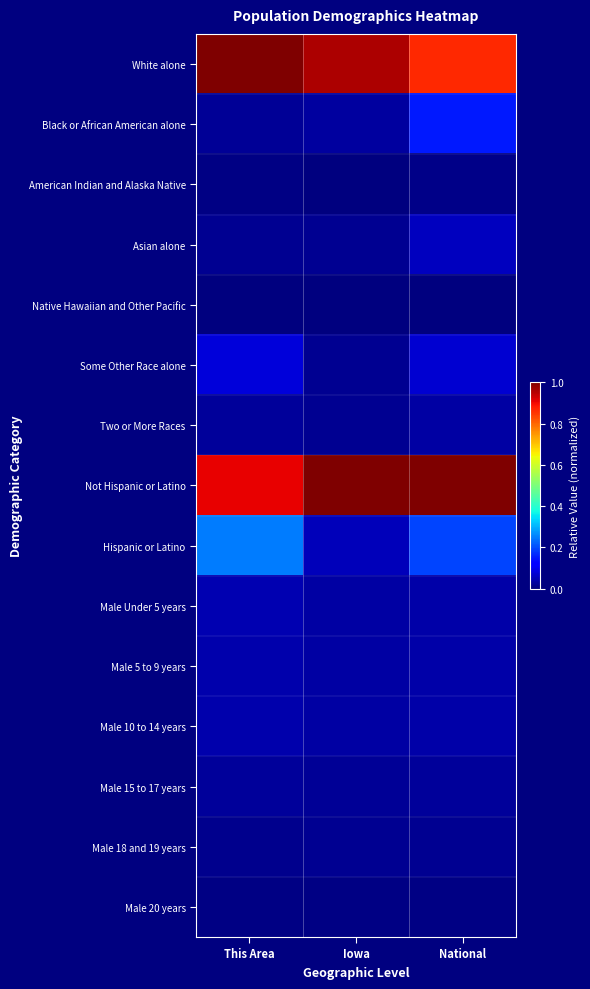

How many distinct data groups are displayed?

15